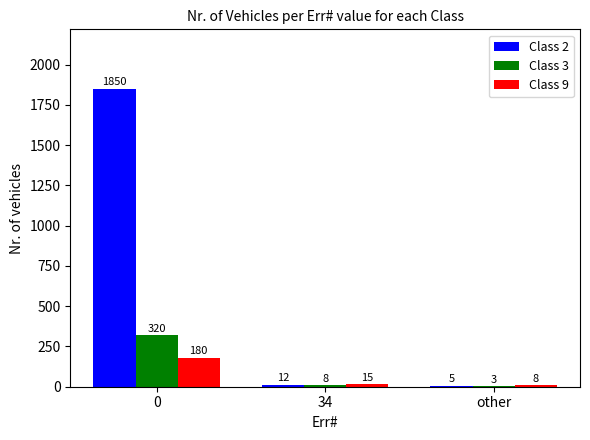

What is the sum of the Class 3 values at 0 and other?

323